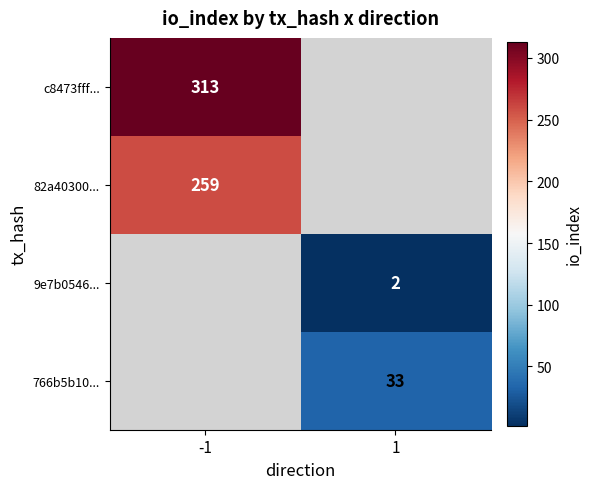

The 766b5b10... series shows 33 at 1. True or false?

True